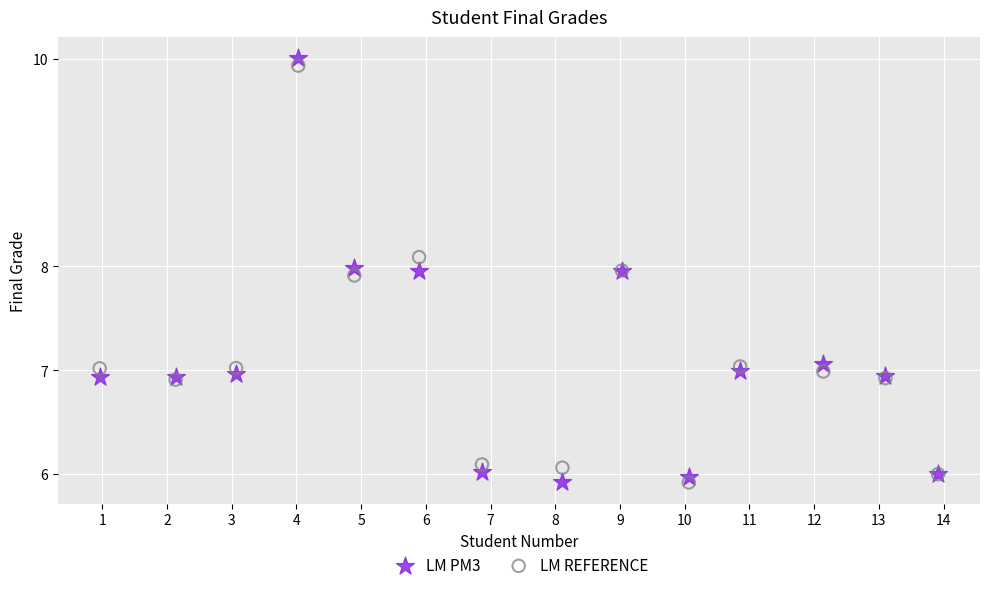

Which series has the largest Y range (max minus min)?

LM PM3